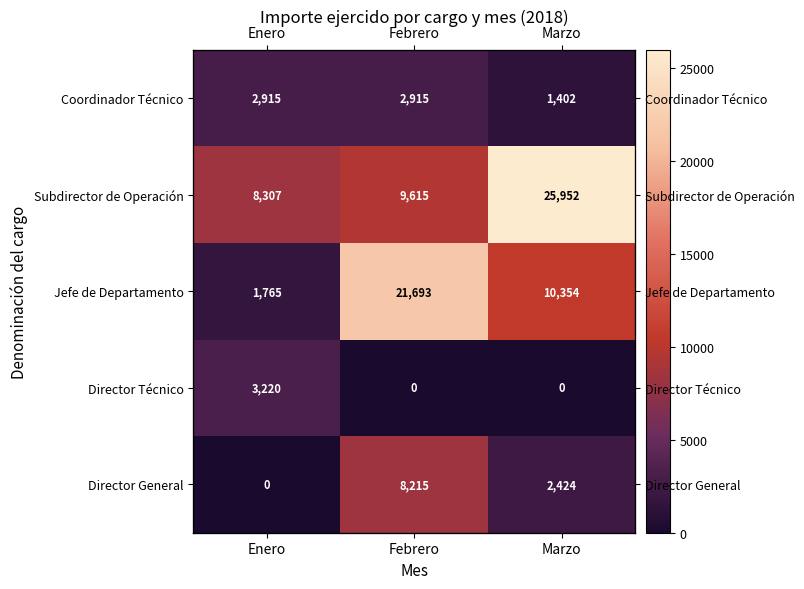

What is the maximum value shown in the chart?

25952